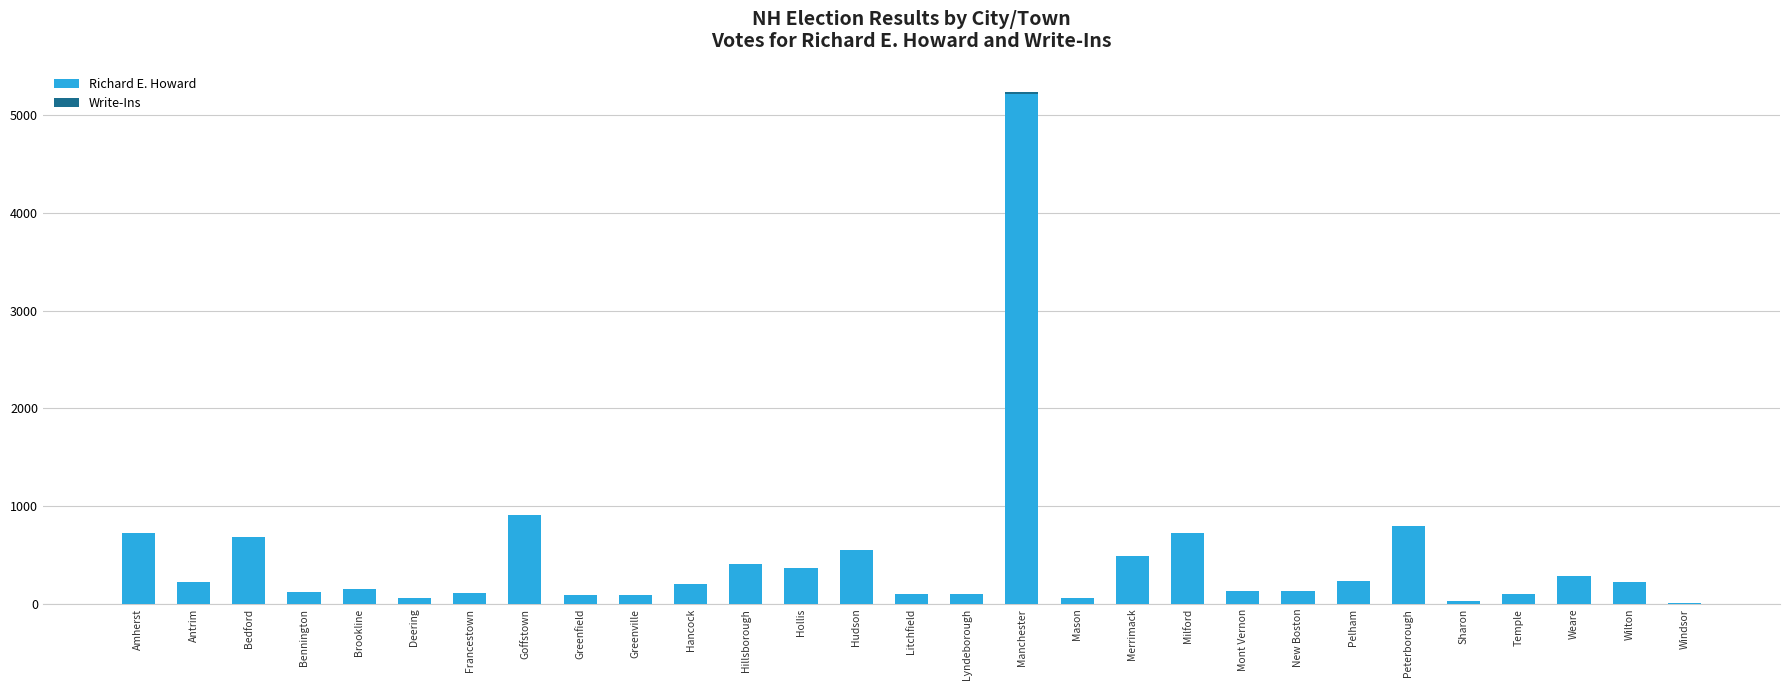

Are the bars horizontal?

No